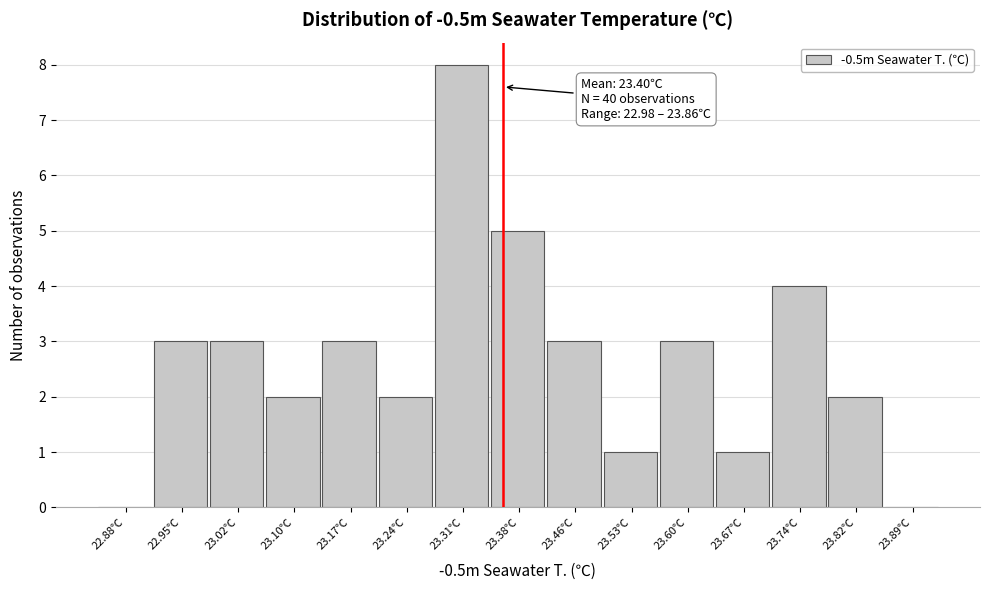

Reading left to right, what are all the values shown in this chart?

22.88℃=0	22.95℃=3	23.02℃=3	23.10℃=2	23.17℃=3	23.24℃=2	23.31℃=8	23.38℃=5	23.46℃=3	23.53℃=1	23.60℃=3	23.67℃=1	23.74℃=4	23.82℃=2	23.89℃=0